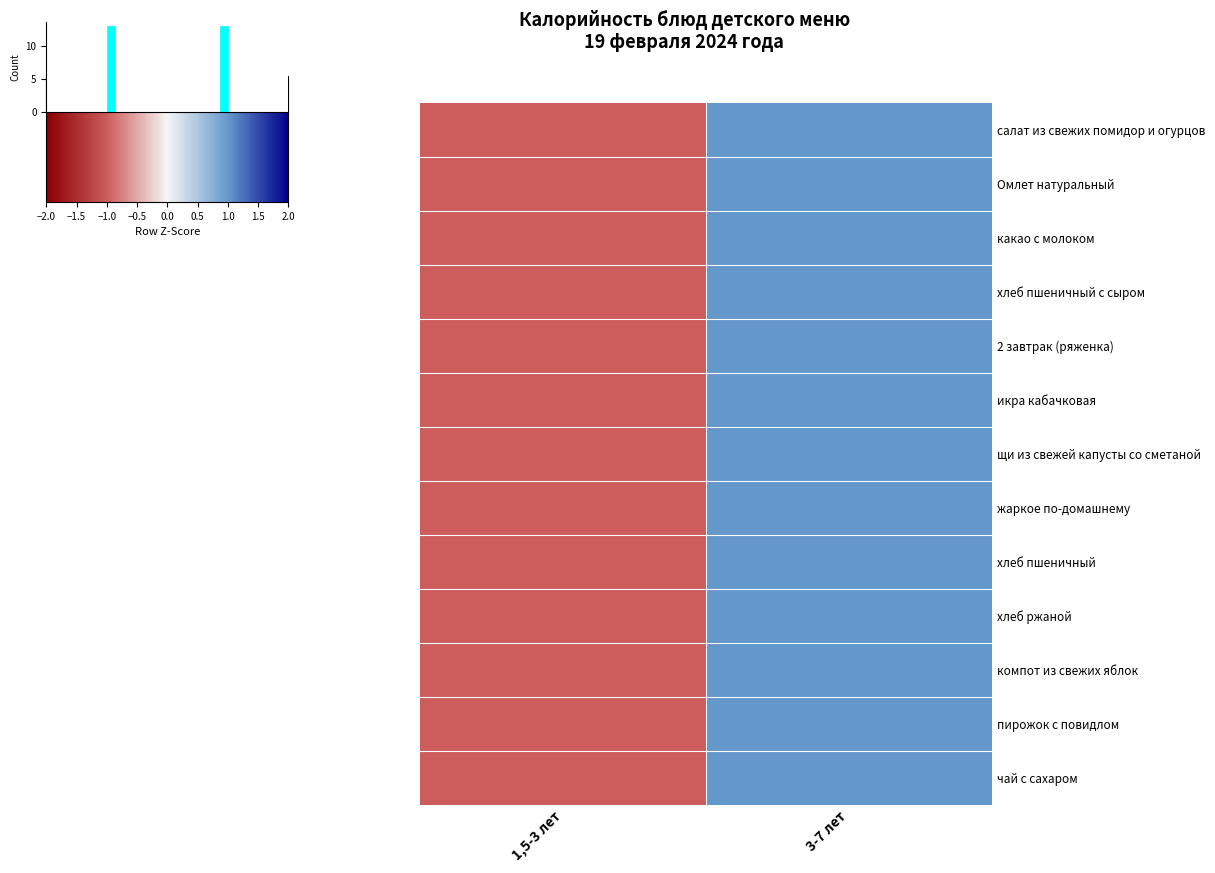

Is it true that хлеб пшеничный с сыром equals -1.0 at 1,5-3 лет?

True